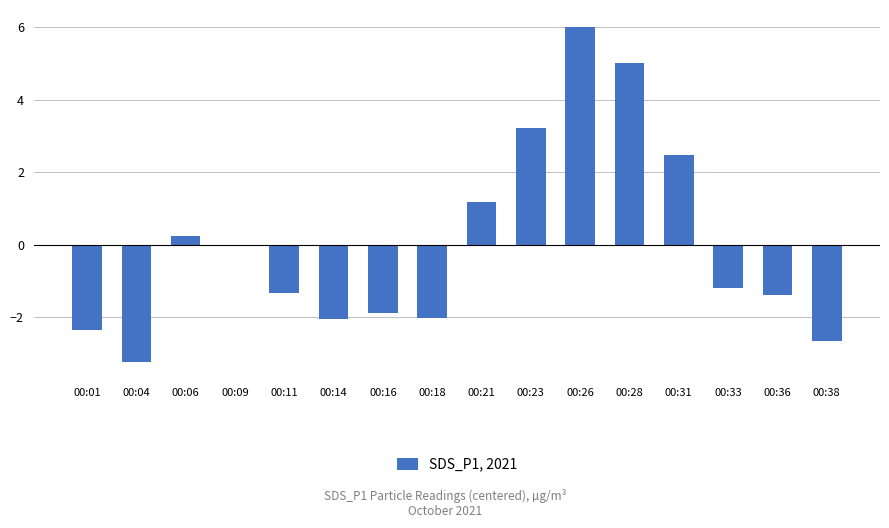

At which label is the value closest to 1?

00:21